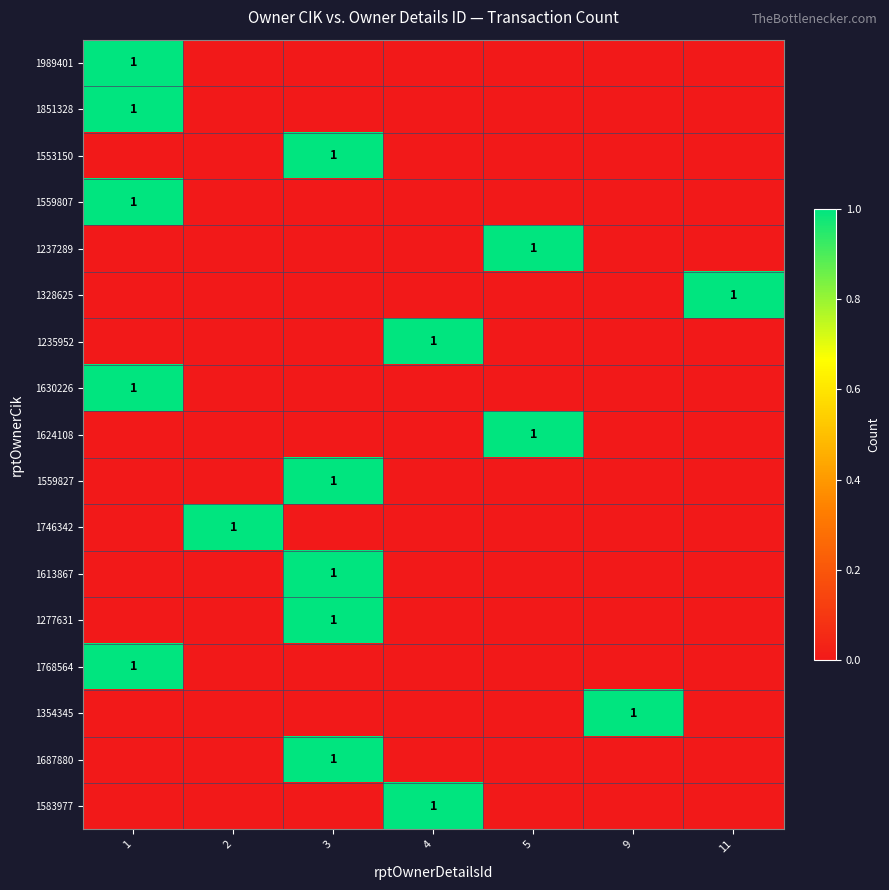

What is the greatest value displayed?

1